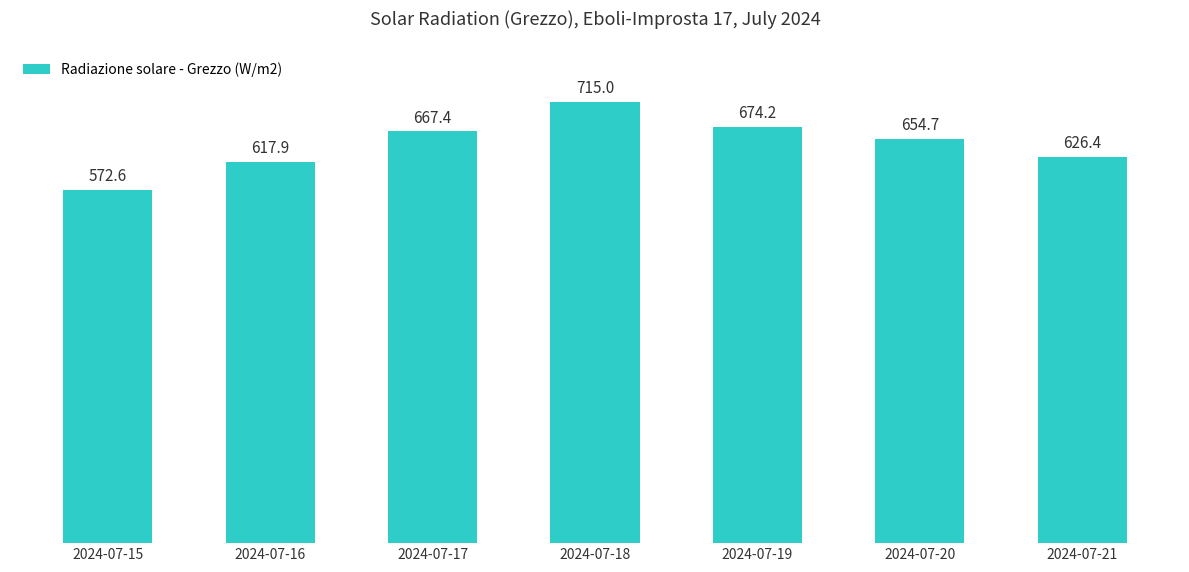

How many data points are less than 654?

3